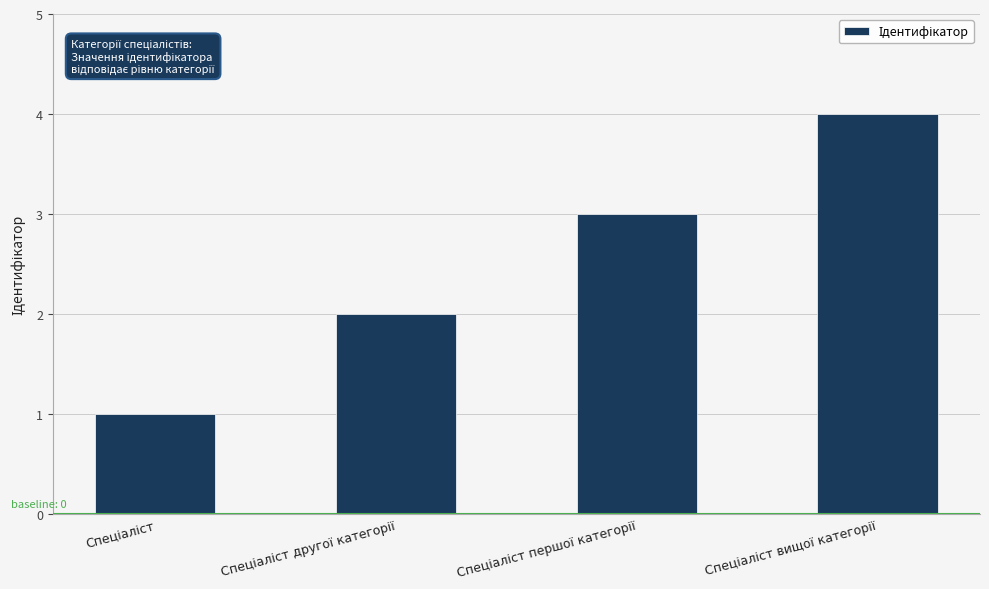

What is the greatest value displayed?

4